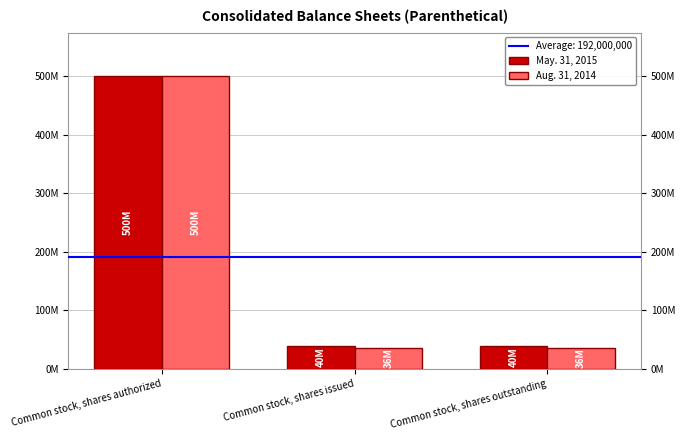

What is the label of the 1st bar from the right?

Common stock, shares outstanding